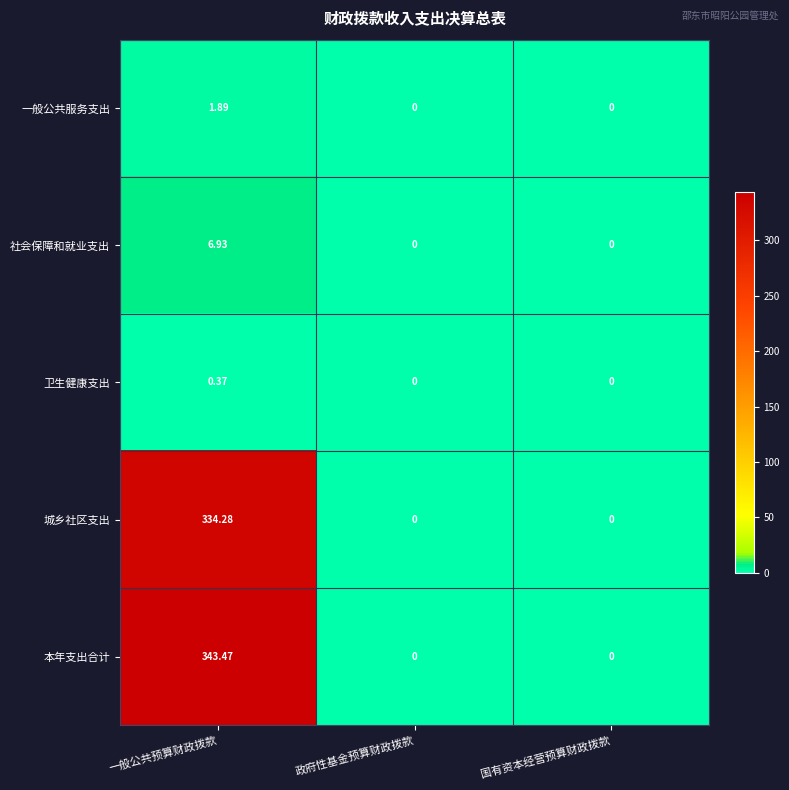

Which series has the widest spread of values?

本年支出合计